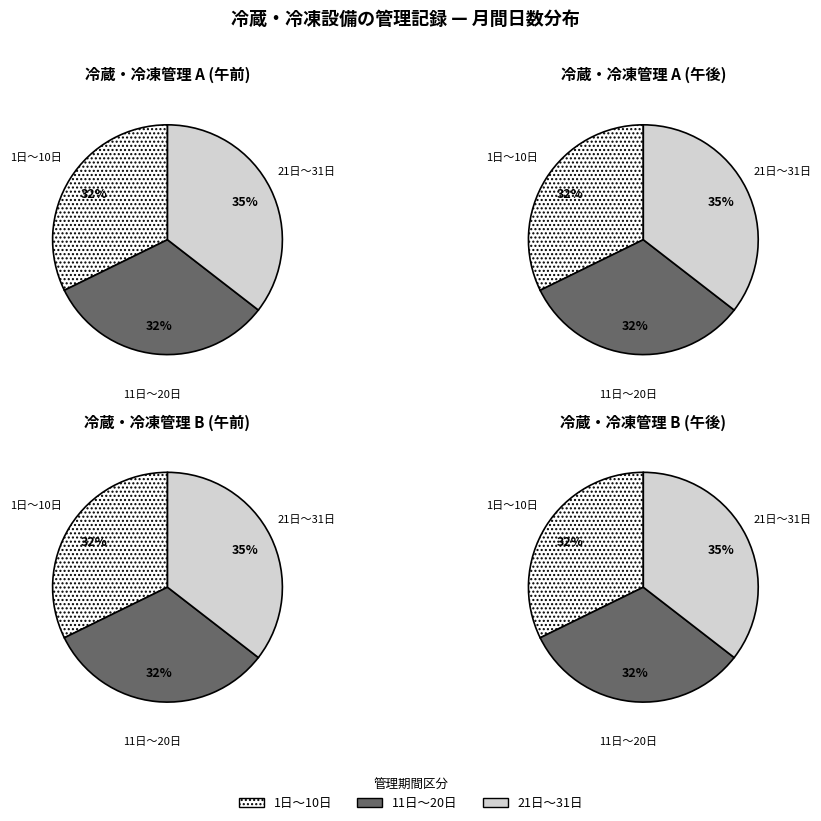

Does 曜日 represent more than half of the total?

No